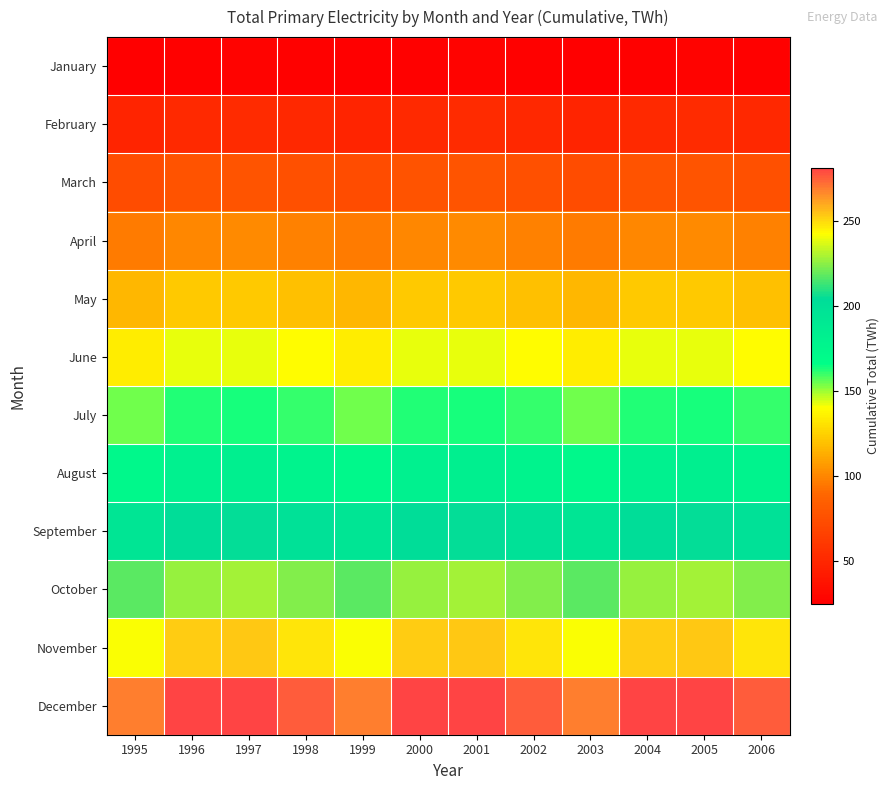

Reading right to left, transcribe all the data shown in this chart.

January: 2006=26.3	2005=27.3	2004=25.6	2003=24.5	2002=26.3	2001=27.3	2000=25.6	1999=24.5	1998=26.3	1997=27.3	1996=25.6	1995=24.5
February: 2006=50.0	2005=52.1	2004=50.8	2003=47.7	2002=50.0	2001=52.1	2000=50.8	1999=47.7	1998=50.0	1997=52.1	1996=50.8	1995=47.7
March: 2006=75.0	2005=78.0	2004=77.5	2003=73.6	2002=75.0	2001=78.0	2000=77.5	1999=73.6	1998=75.0	1997=78.0	1996=77.5	1995=73.6
April: 2006=98.0	2005=101.1	2004=99.8	2003=96.0	2002=98.0	2001=101.1	2000=99.8	1999=96.0	1998=98.0	1997=101.1	1996=99.8	1995=96.0
May: 2006=119.0	2005=122.2	2004=122.3	2003=116.5	2002=119.0	2001=122.2	2000=122.3	1999=116.5	1998=119.0	1997=122.2	1996=122.3	1995=116.5
June: 2006=139.0	2005=142.5	2004=142.8	2003=134.6	2002=139.0	2001=142.5	2000=142.8	1999=134.6	1998=139.0	1997=142.5	1996=142.8	1995=134.6
July: 2006=160.0	2005=163.6	2004=162.8	2003=154.2	2002=160.0	2001=163.6	2000=162.8	1999=154.2	1998=160.0	1997=163.6	1996=162.8	1995=154.2
August: 2006=179.0	2005=183.4	2004=181.7	2003=173.1	2002=179.0	2001=183.4	2000=181.7	1999=173.1	1998=179.0	1997=183.4	1996=181.7	1995=173.1
September: 2006=200.0	2005=204.7	2004=203.4	2003=194.8	2002=200.0	2001=204.7	2000=203.4	1999=194.8	1998=200.0	1997=204.7	1996=203.4	1995=194.8
October: 2006=224.0	2005=228.4	2004=227.0	2003=217.5	2002=224.0	2001=228.4	2000=227.0	1999=217.5	1998=224.0	1997=228.4	1996=227.0	1995=217.5
November: 2006=248.0	2005=253.3	2004=252.7	2003=241.5	2002=248.0	2001=253.3	2000=252.7	1999=241.5	1998=248.0	1997=253.3	1996=252.7	1995=241.5
December: 2006=276.0	2005=280.5	2004=281.4	2003=269.2	2002=276.0	2001=280.5	2000=281.4	1999=269.2	1998=276.0	1997=280.5	1996=281.4	1995=269.2